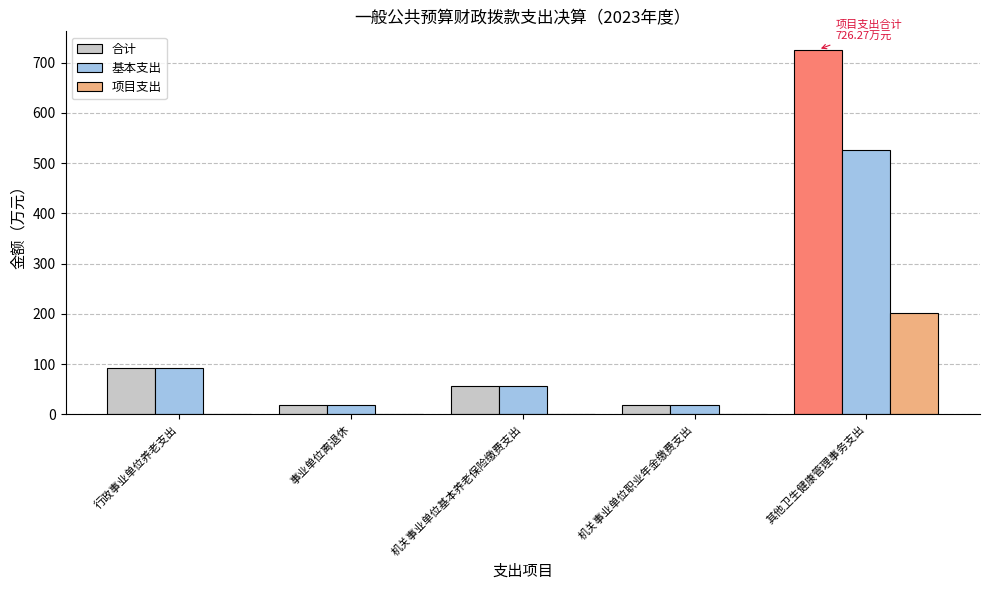

Which series has the largest total across all categories?

合计